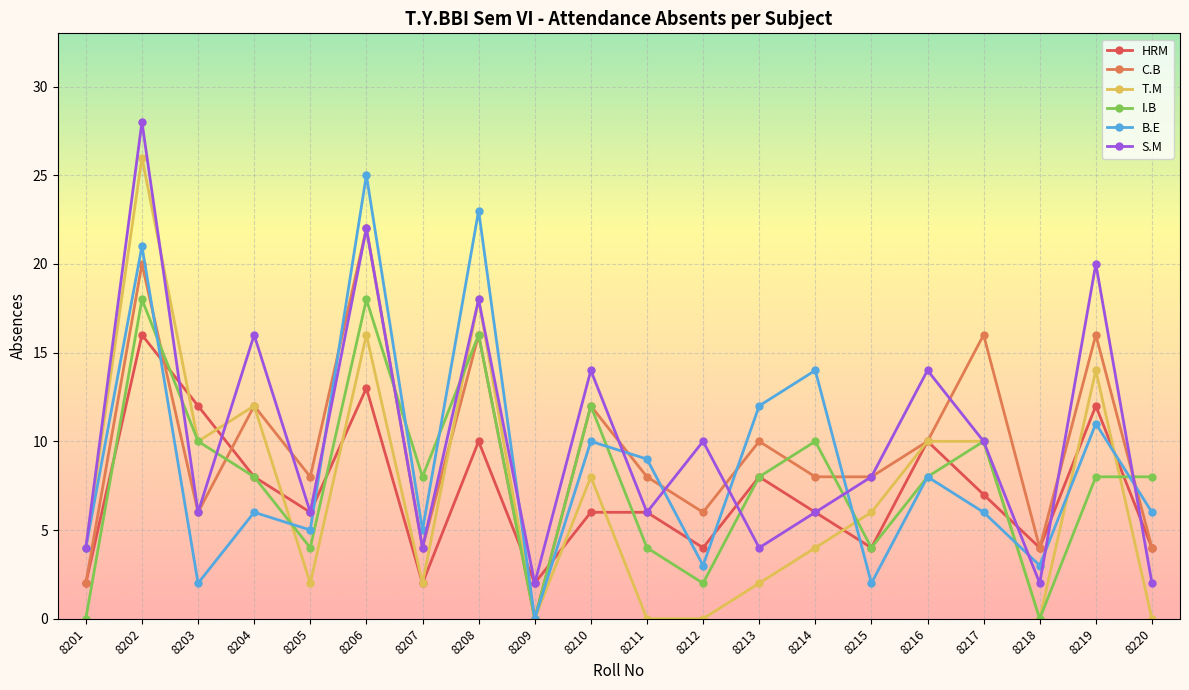

Is it true that S.M equals 3 at 8205?

False